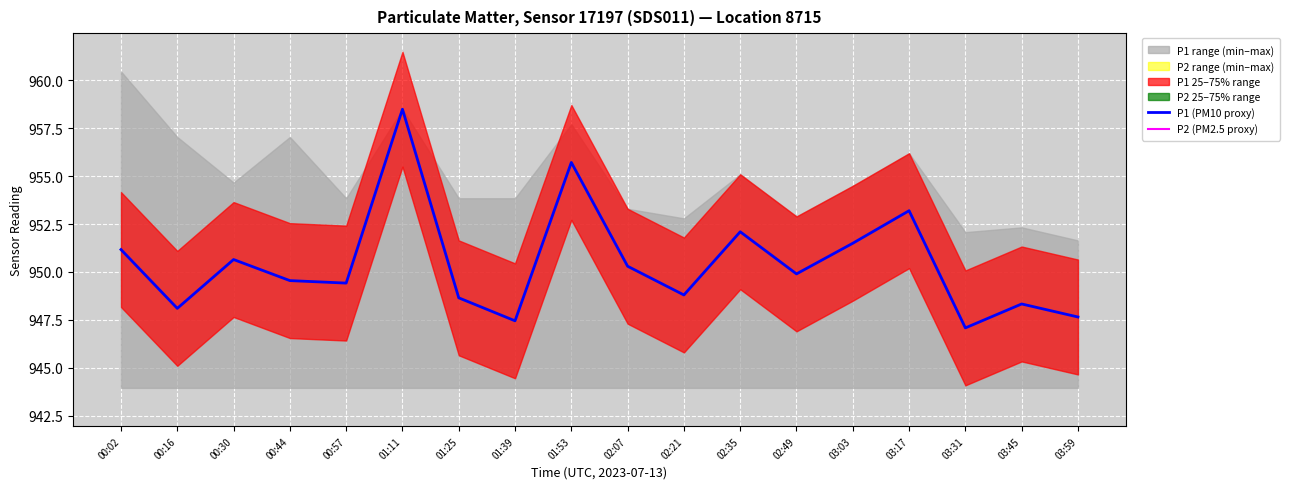

True or false: P1 (PM10 proxy) has more than 1 interior local peaks.

True